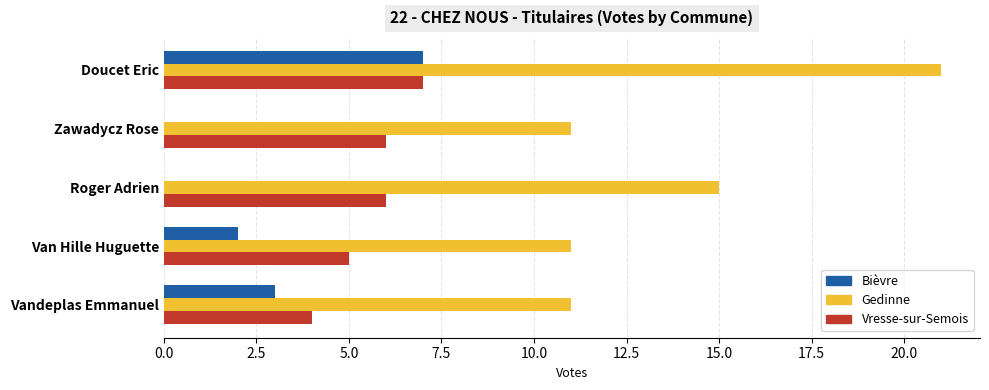

What is the maximum value shown in the chart?

21